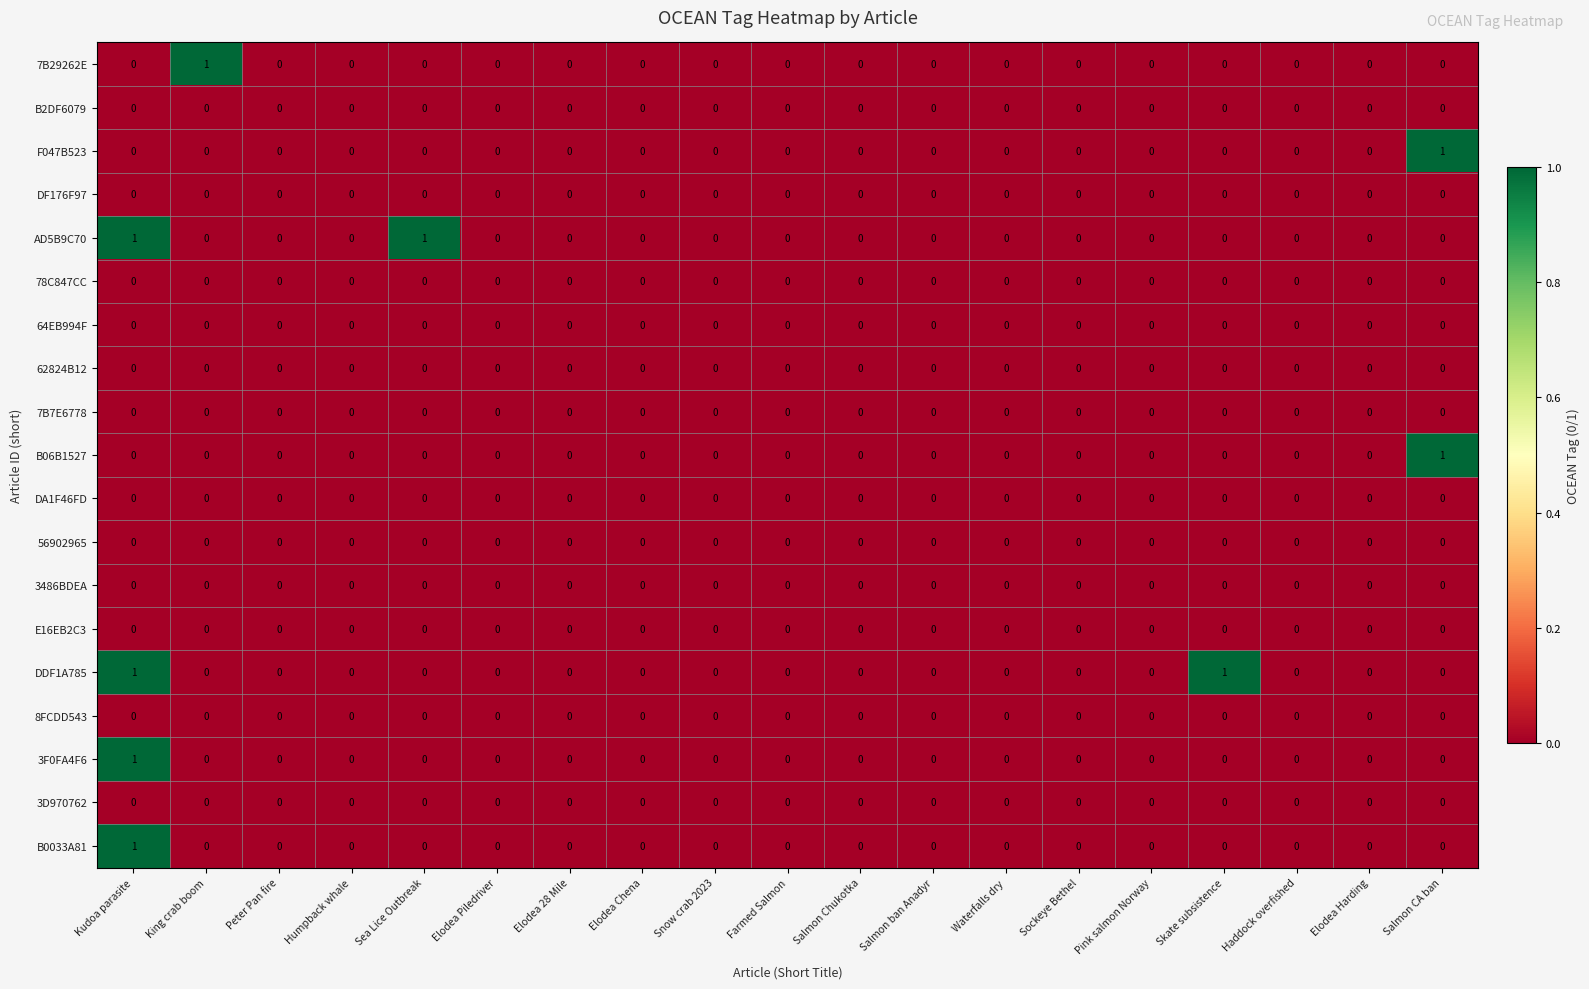

Between Sockeye Bethel and Skate subsistence, which series saw the biggest shift?

DDF1A785